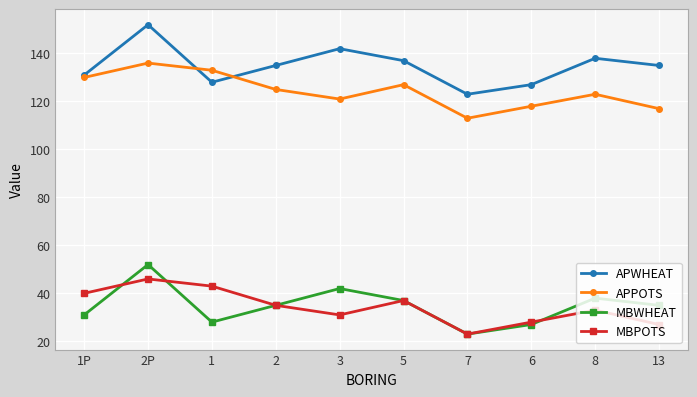

True or false: APWHEAT and MBPOTS cross at least once.

False